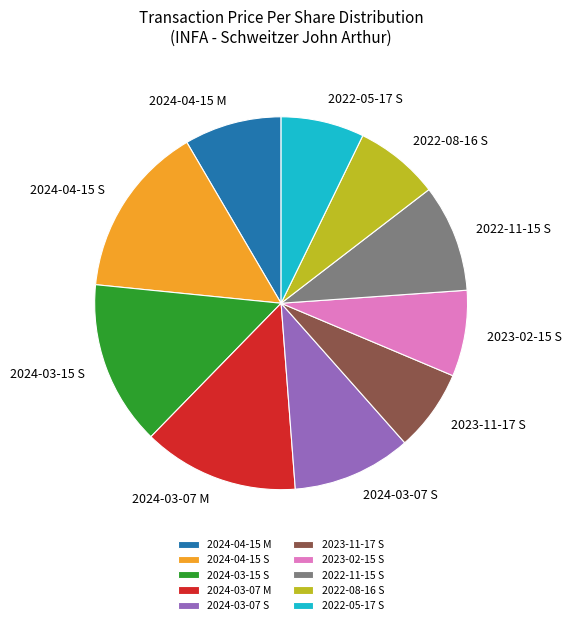

How many slices are in this pie chart?

10